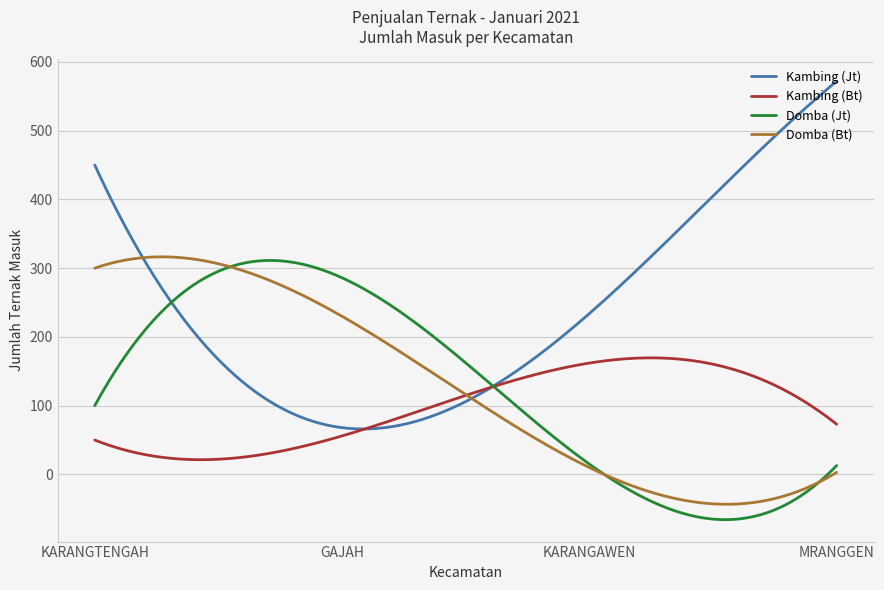

What is the average value of the Domba (Jt) series?

126.8